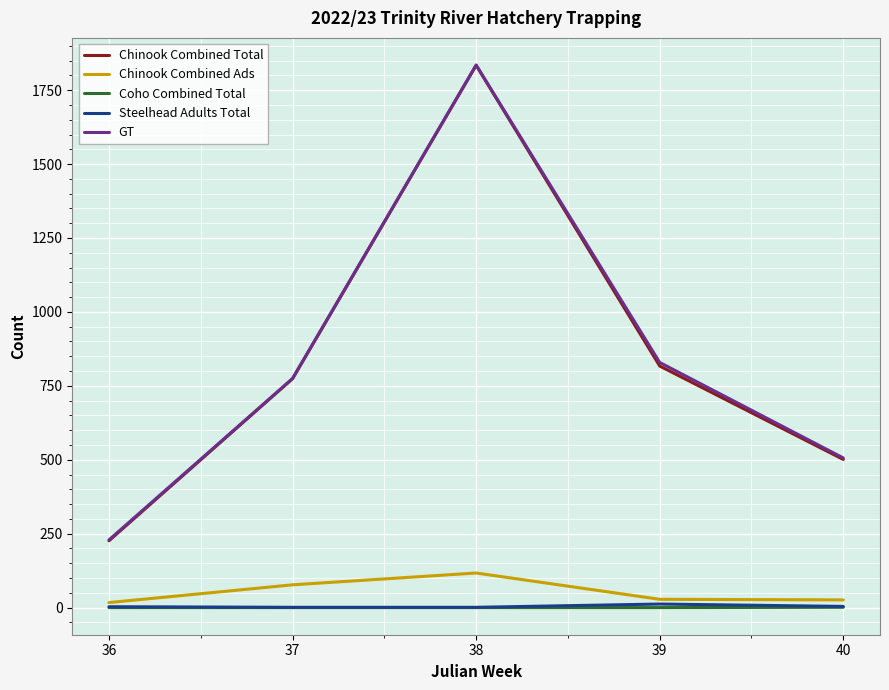

The value of GT at 36 is 380. True or false?

False